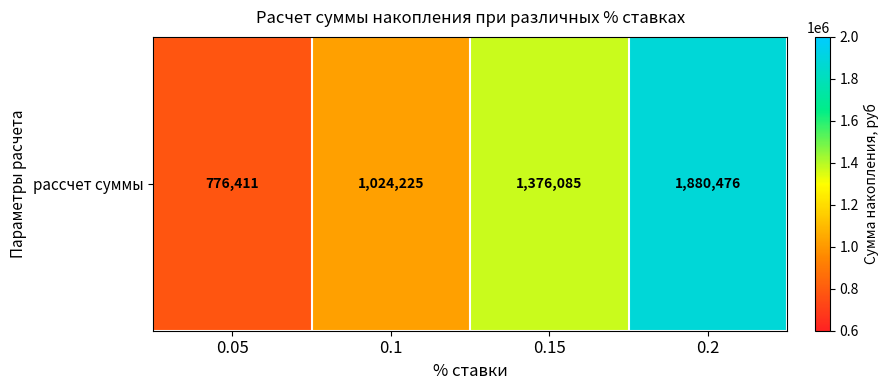

What is the greatest value displayed?

1880476.5